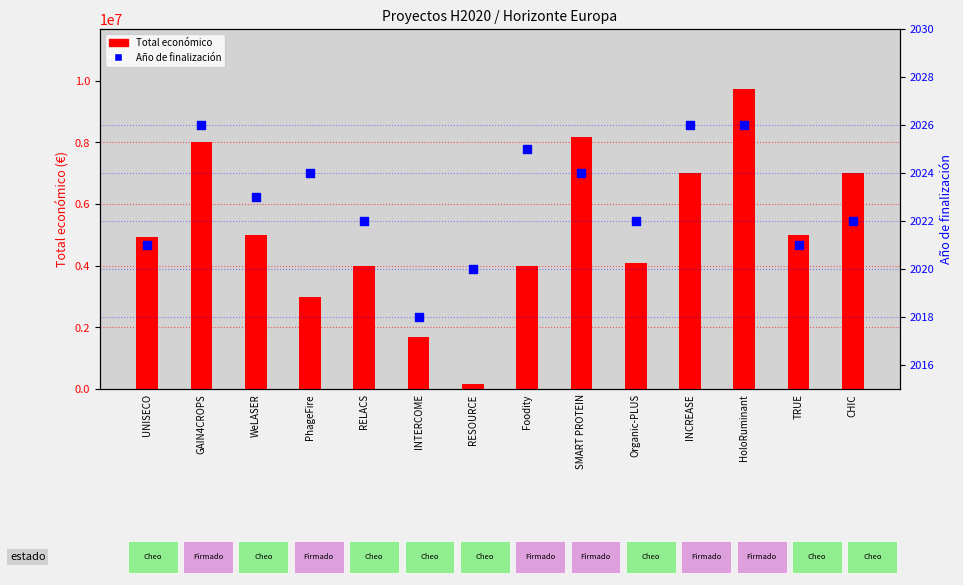

What is the total value across all series at WeLASER?

5001416